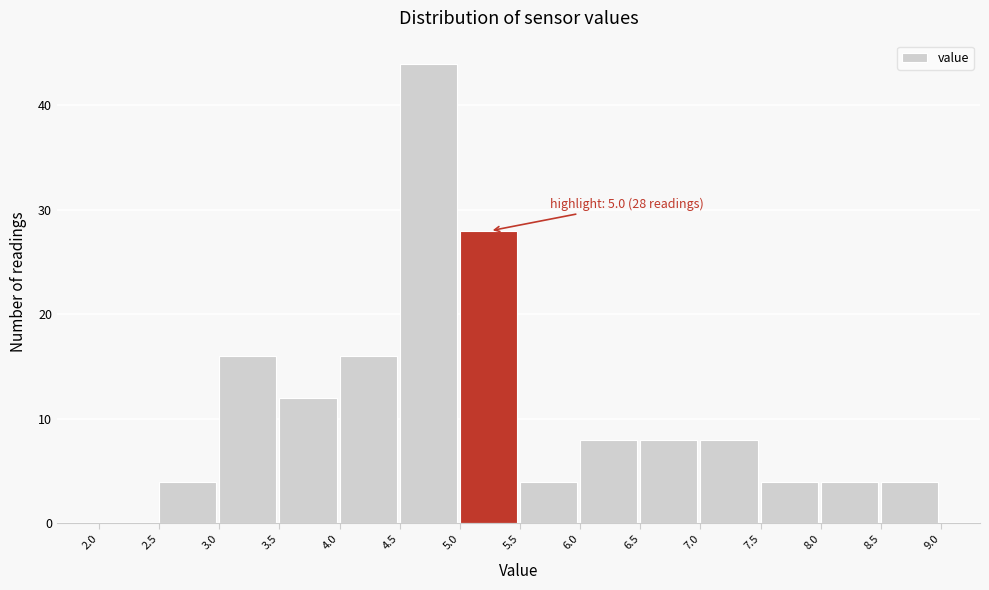

Over which range of the x-axis is the bar tallest?

4.5 to 5.0